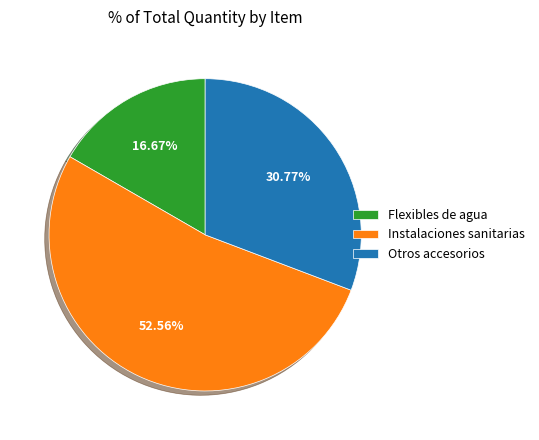

What is the largest slice in the pie chart?

Instalaciones sanitarias